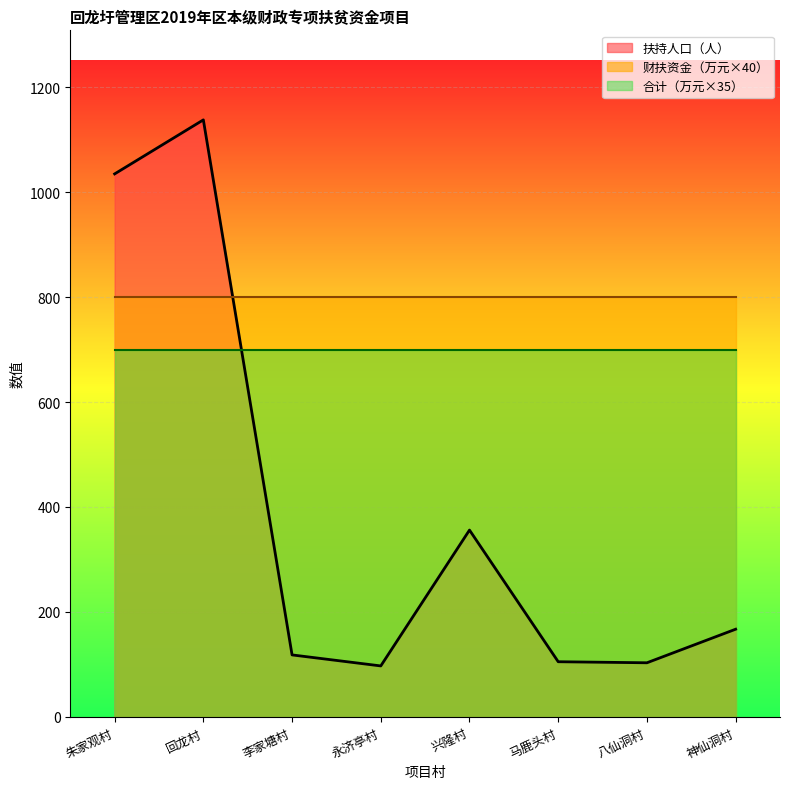

List the series in order of their peak value, lowest first.

合计（万元×35）, 财扶资金（万元×40）, 扶持人口（人）